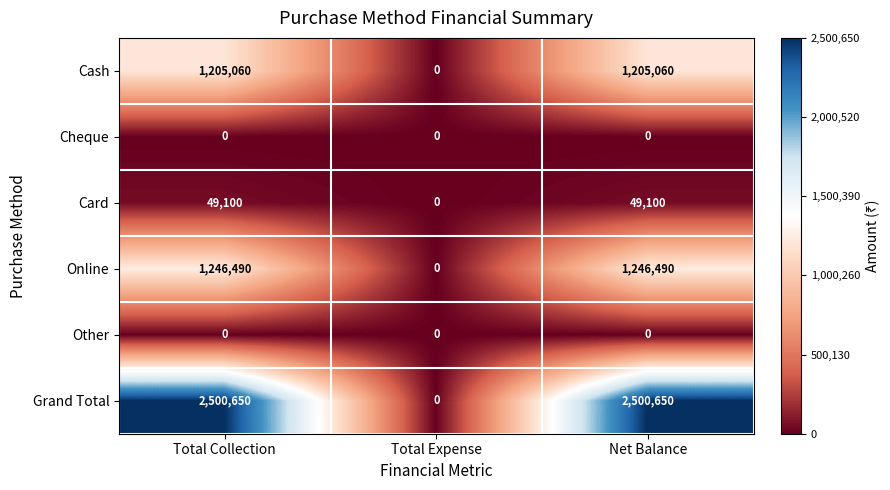

How many Grand Total values are between 0 and 2500650?

3